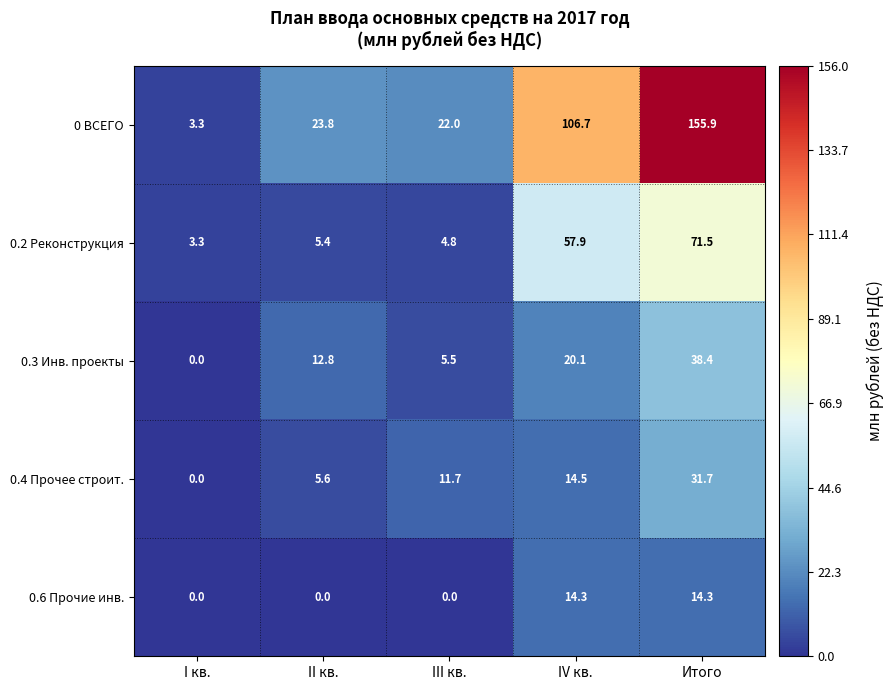

Reading left to right, transcribe all the data shown in this chart.

0 ВСЕГО: I кв.=3.3	II кв.=23.8	III кв.=22.0	IV кв.=106.7	Итого=155.9
0.2 Реконструкция: I кв.=3.3	II кв.=5.4	III кв.=4.8	IV кв.=57.9	Итого=71.5
0.3 Инв. проекты: I кв.=0.0	II кв.=12.8	III кв.=5.5	IV кв.=20.1	Итого=38.4
0.4 Прочее строит.: I кв.=0.0	II кв.=5.6	III кв.=11.7	IV кв.=14.5	Итого=31.7
0.6 Прочие инв.: I кв.=0.0	II кв.=0.0	III кв.=0.0	IV кв.=14.3	Итого=14.3